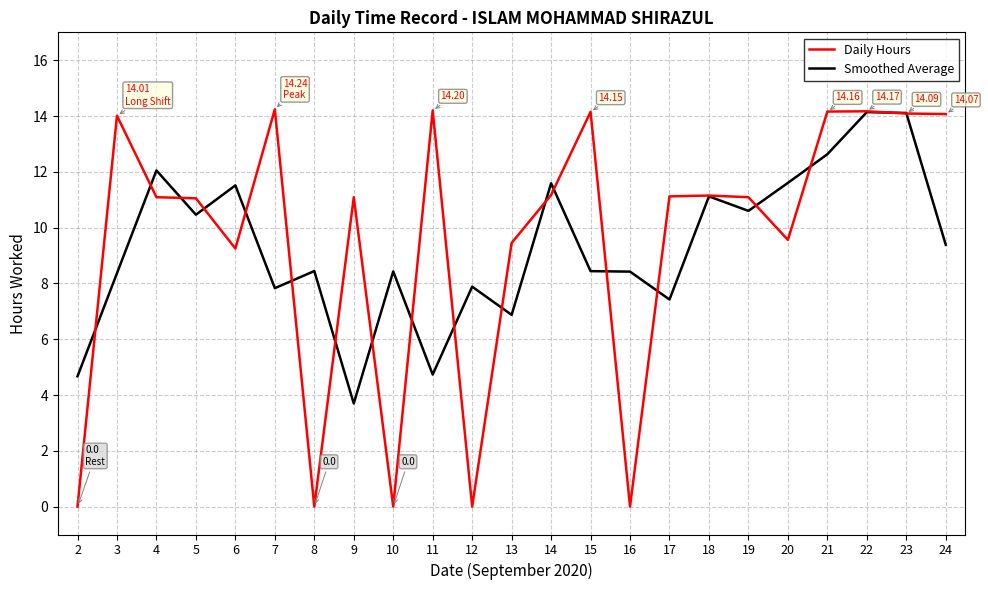

What is the spread (max minus min) of values at 10?

8.4